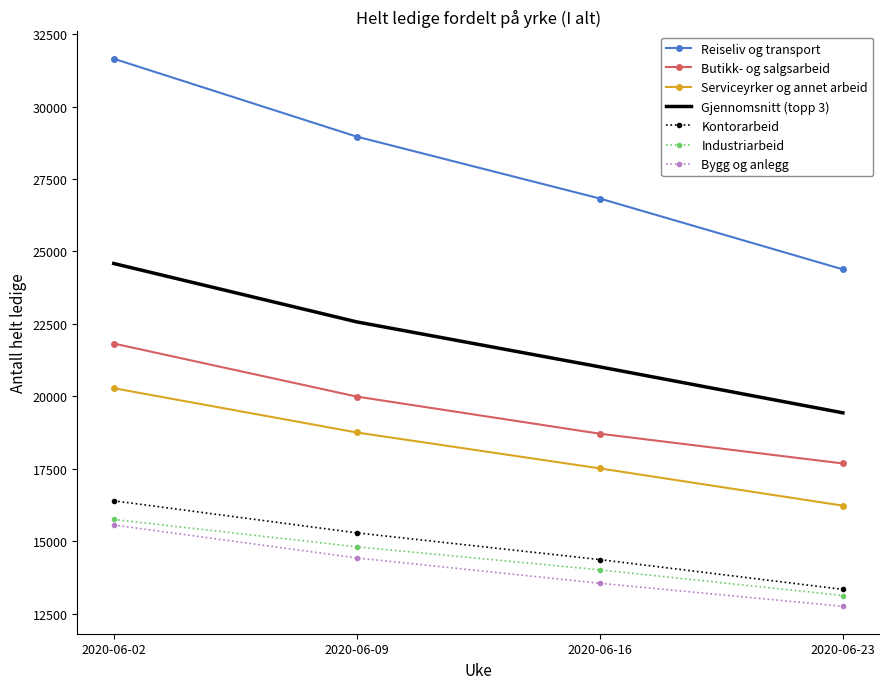

How many categories are shown in the chart?

4